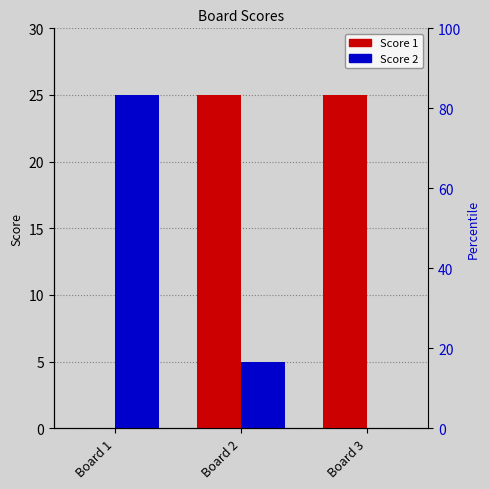

What is the value of the Score 1 bar at the 2nd from the left?

25